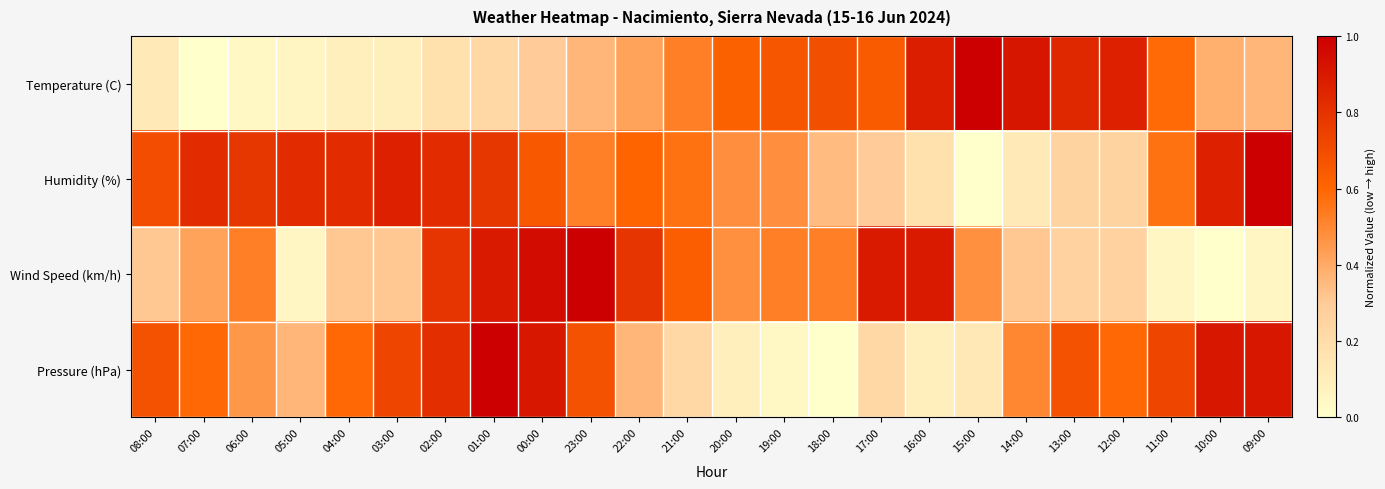

List the series in order of their overall mean, lowest first.

Temperature (C), Wind Speed (km/h), Pressure (hPa), Humidity (%)